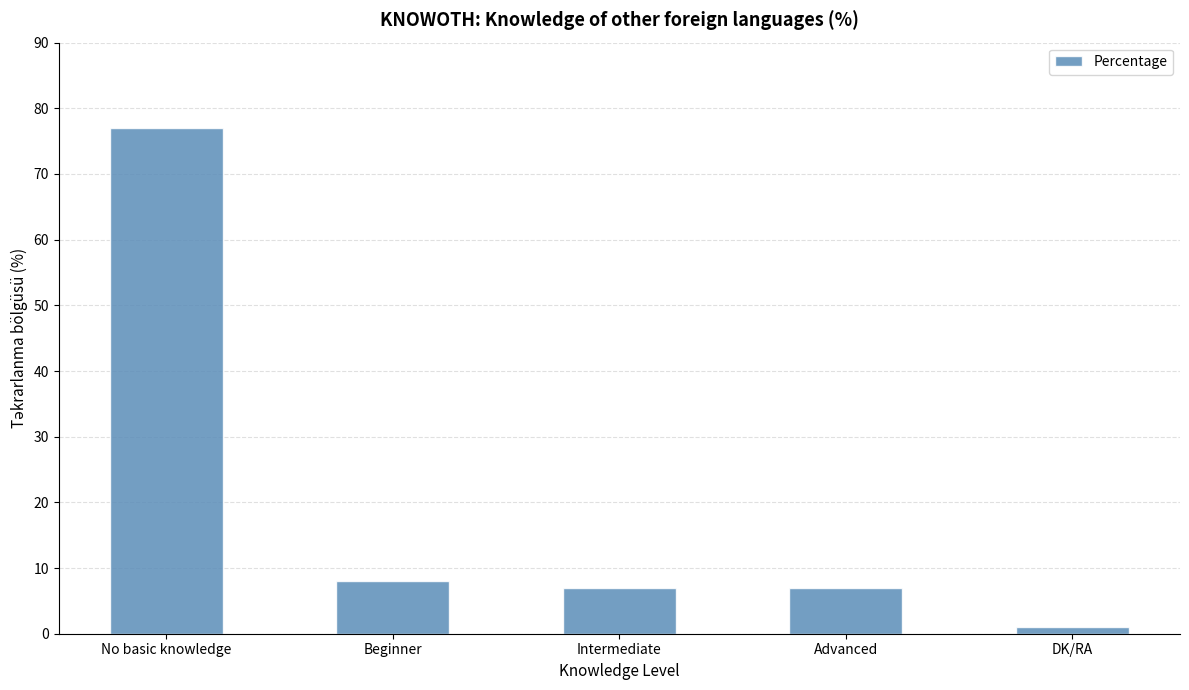

Approximately how many times larger is the value at Intermediate compared to Beginner?

0.9